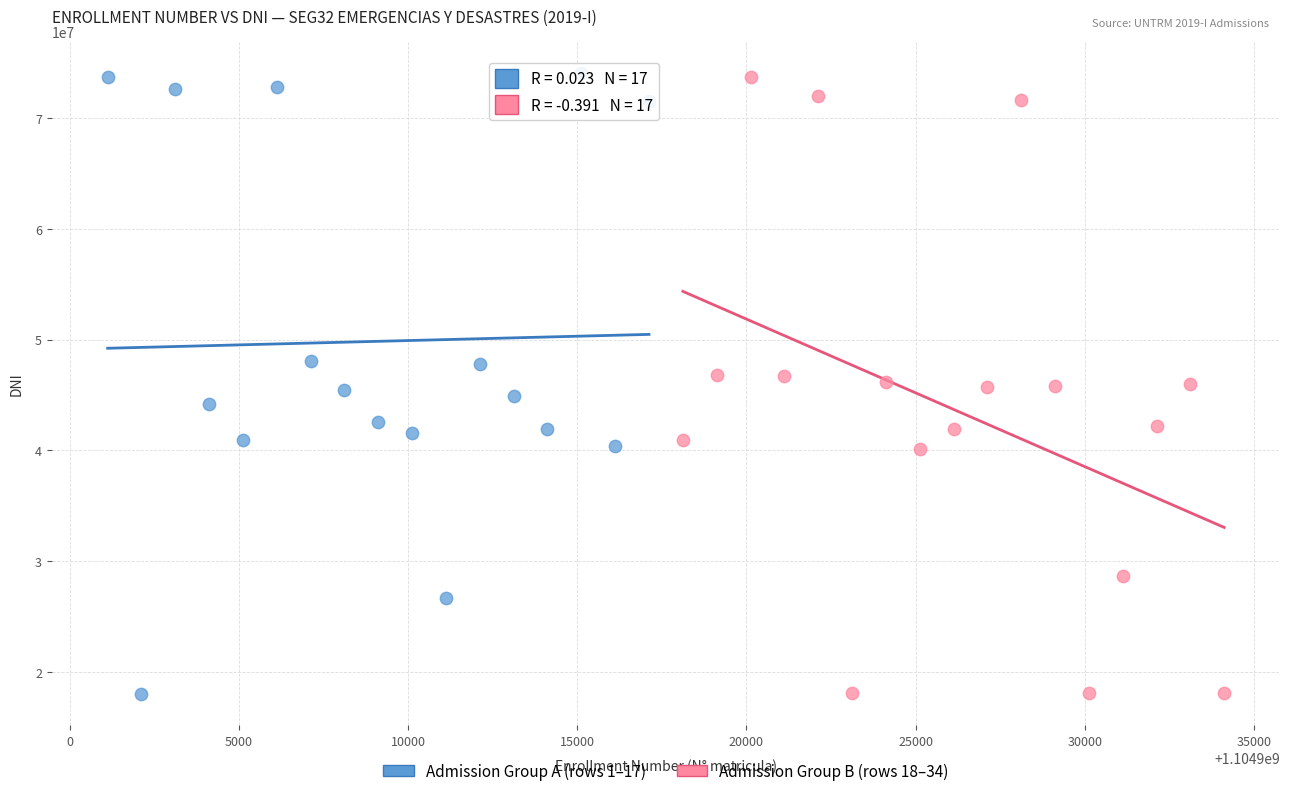

What are all the series names shown in the legend?

Admission Group A (rows 1–17), Admission Group B (rows 18–34)